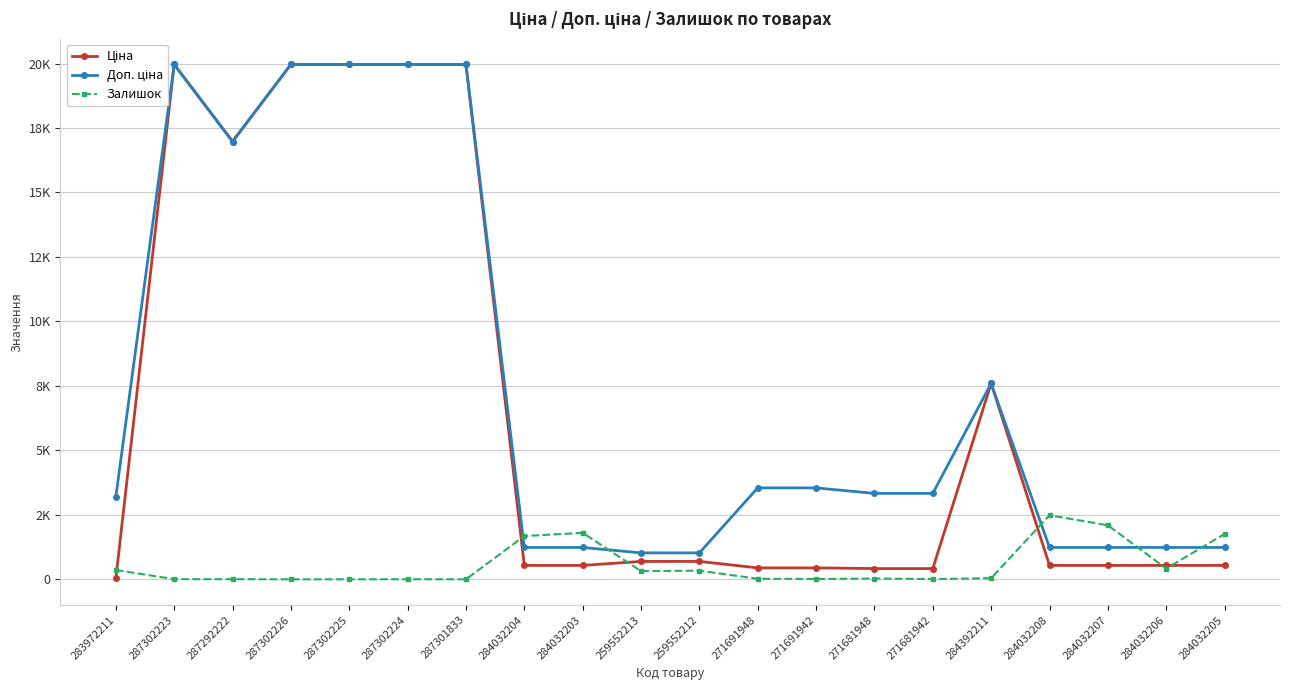

How many values in the Ціна series exceed 539?

9